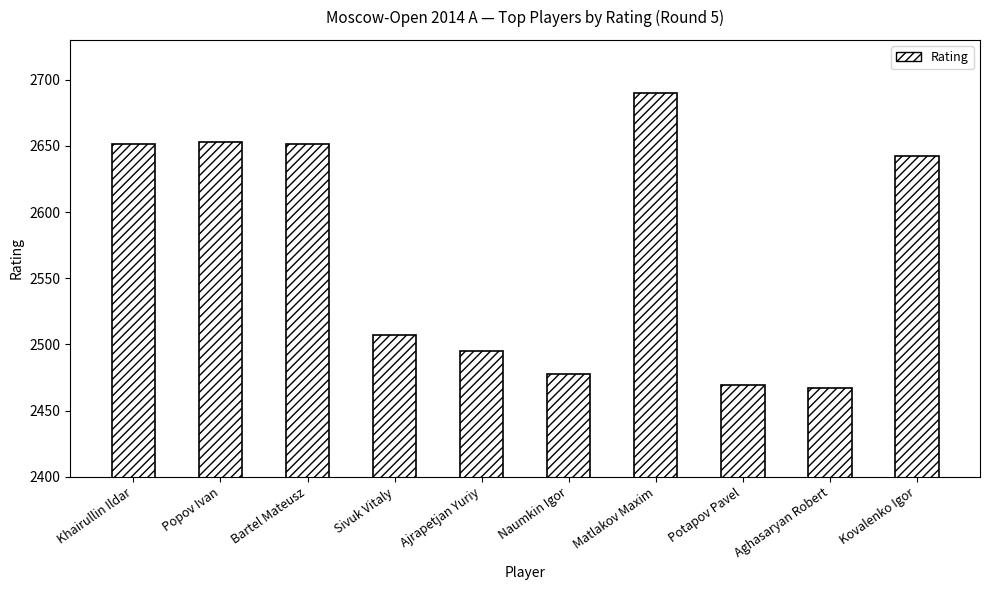

Reading left to right, transcribe all the data shown in this chart.

Khairullin Ildar=2651	Popov Ivan=2653	Bartel Mateusz=2651	Sivuk Vitaly=2507	Ajrapetjan Yuriy=2495	Naumkin Igor=2478	Matlakov Maxim=2690	Potapov Pavel=2469	Aghasaryan Robert=2467	Kovalenko Igor=2642